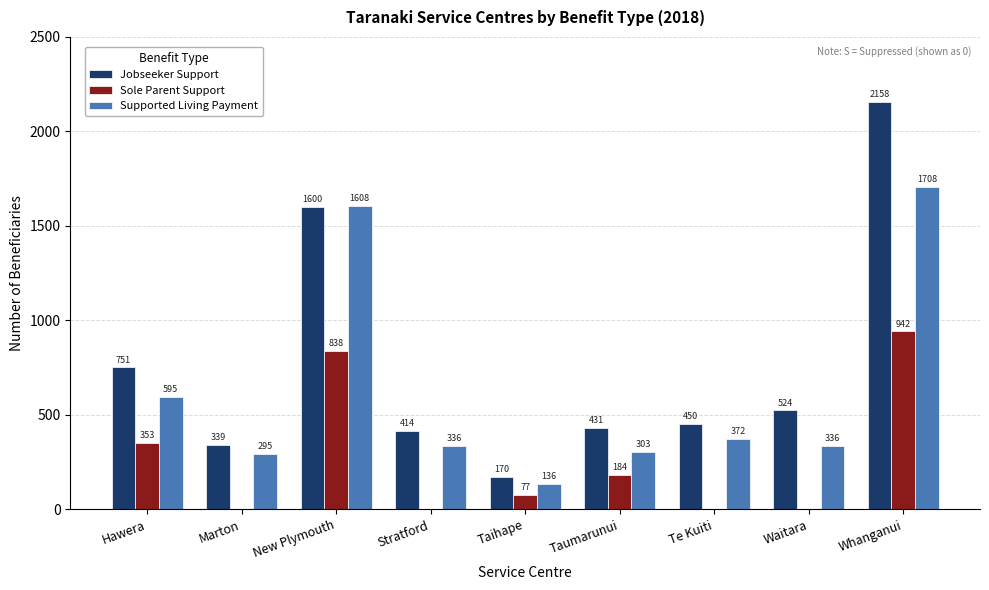

Reading left to right, extract all data points from this chart.

Jobseeker Support: Hawera=751	Marton=339	New Plymouth=1600	Stratford=414	Taihape=170	Taumarunui=431	Te Kuiti=450	Waitara=524	Whanganui=2158
Sole Parent Support: Hawera=353	Marton=0	New Plymouth=838	Stratford=0	Taihape=77	Taumarunui=184	Te Kuiti=0	Waitara=0	Whanganui=942
Supported Living Payment: Hawera=595	Marton=295	New Plymouth=1608	Stratford=336	Taihape=136	Taumarunui=303	Te Kuiti=372	Waitara=336	Whanganui=1708